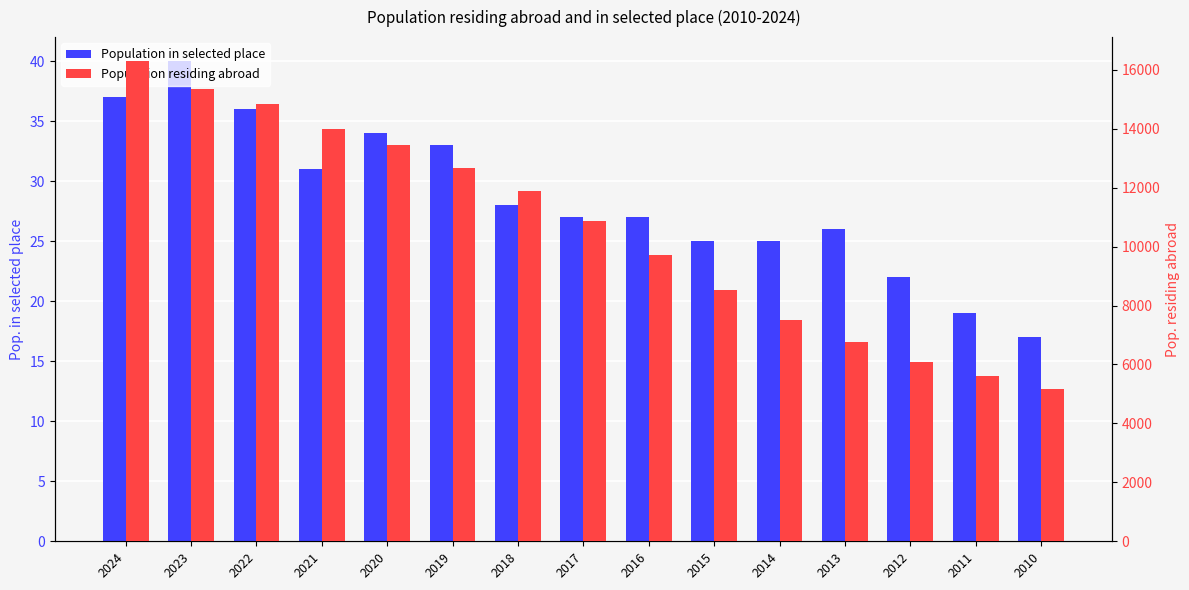

Reading left to right, transcribe all the data shown in this chart.

Population in selected place: 2024=37	2023=40	2022=36	2021=31	2020=34	2019=33	2018=28	2017=27	2016=27	2015=25	2014=25	2013=26	2012=22	2011=19	2010=17
Population residing abroad: 2024=16294	2023=15364	2022=14853	2021=14004	2020=13439	2019=12675	2018=11877	2017=10872	2016=9698	2015=8537	2014=7514	2013=6772	2012=6096	2011=5600	2010=5175